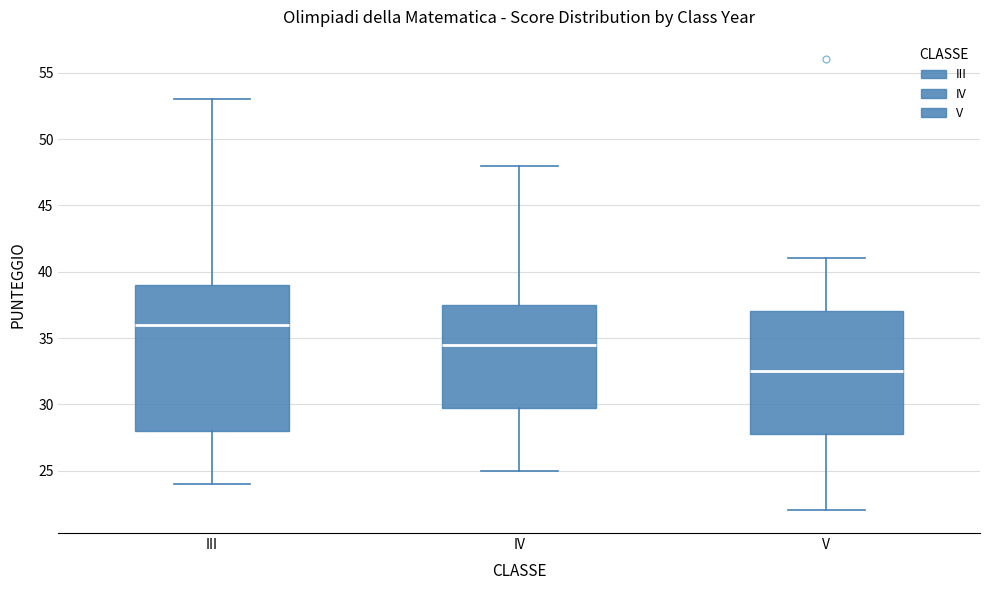

Reading left to right, read every box against the y-axis: the position of its median line, the range the box covers, and the ends of its whiskers. The values are not printed on the chart, so give them approximately, as read against the axis.

III: median 36.0, box 28.0 to 39.0, whiskers 24.0 to 53.0
IV: median 34.5, box 30.0 to 37.5, whiskers 25.0 to 48.0
V: median 32.5, box 28.0 to 37.0, whiskers 22.0 to 41.0